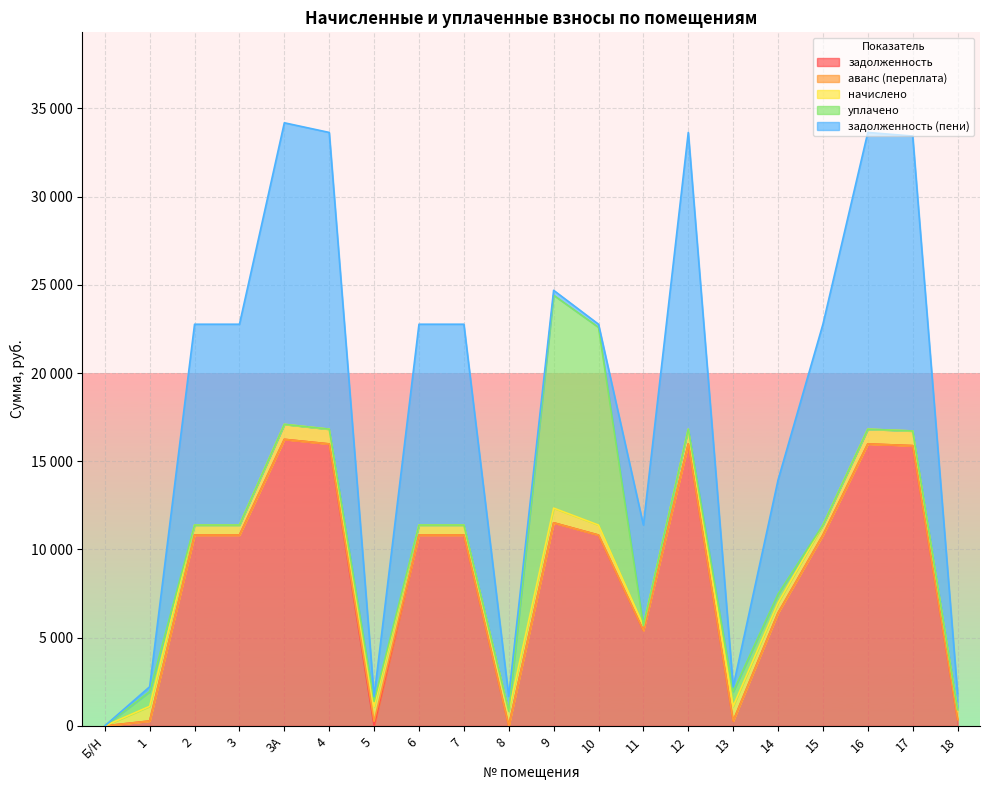

Does the chart display data point markers on the line(s)?

No